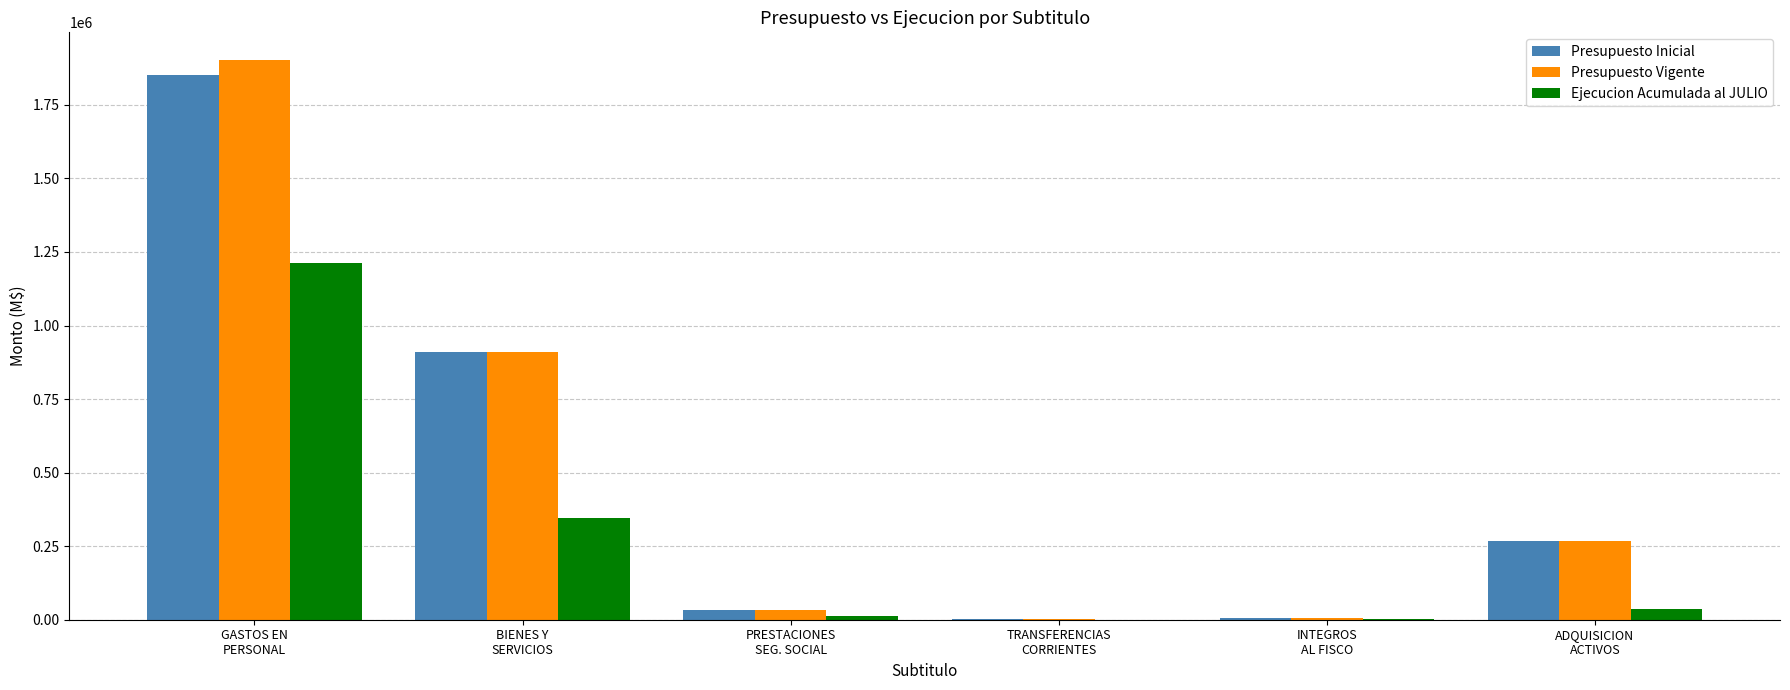

What is the sum of all Presupuesto Inicial values?

3074113